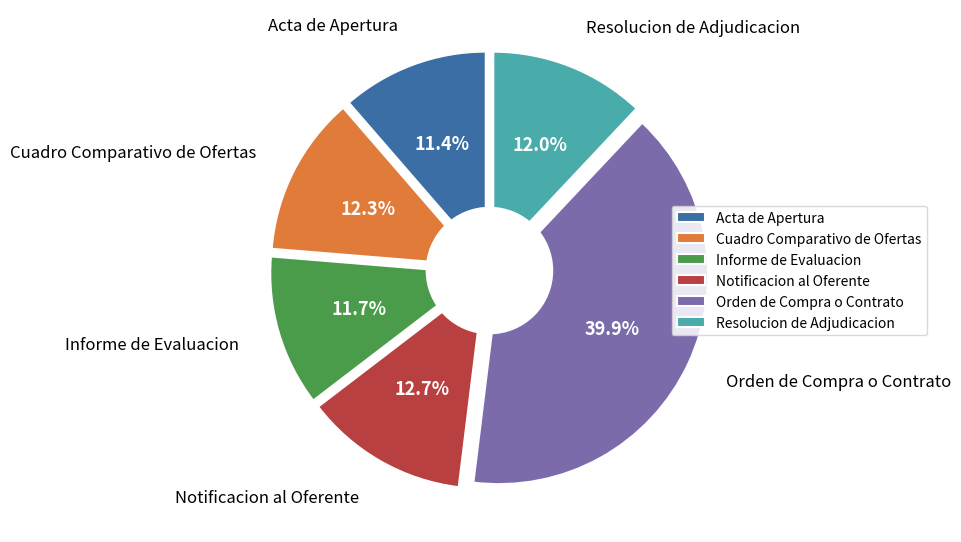

How many slices are in this pie chart?

6